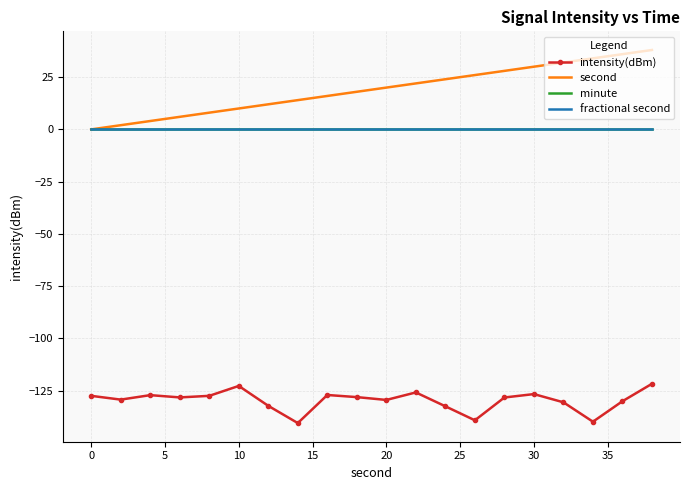

How many categories are shown in the chart?

20